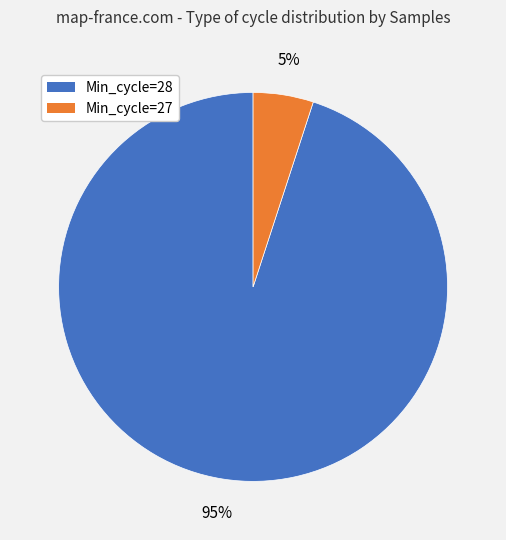

Is there a majority slice in this chart?

Yes